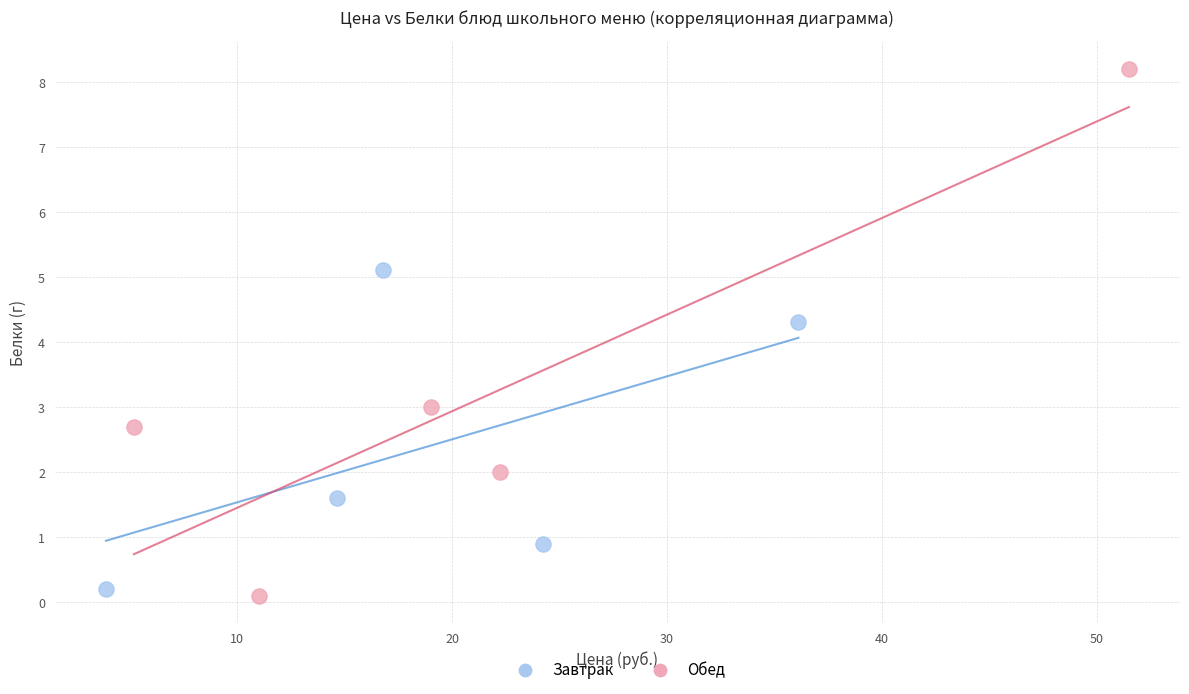

Which series has the widest spread of Y values?

Обед